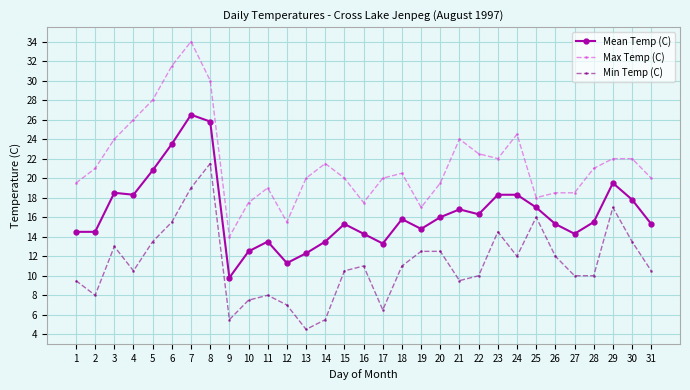

What is the value of the Mean Temp (C) point at the 20th from the left?

16.0